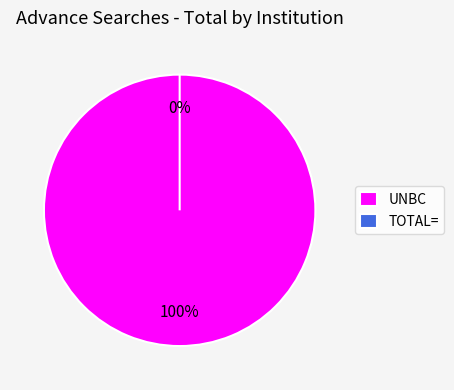

How many segments does this pie chart have?

2